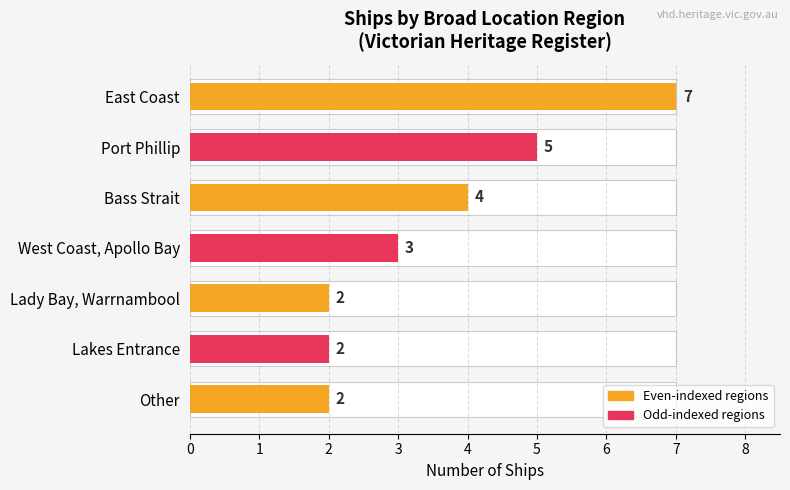

What is the difference between the second highest and minimum values?

3